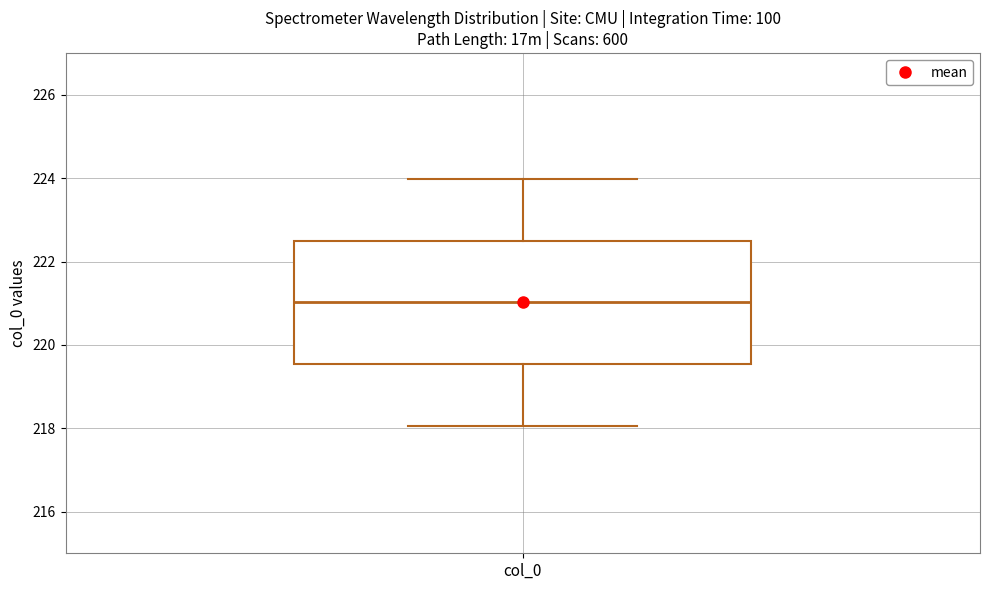

Transcribe this box plot: give where the median line is, the range the box spans, and where the two whiskers end, as read against the y-axis. The values are not printed on the chart, so give them approximately, as read against the axis.

median 221.0, box 219.6 to 222.6, whiskers 218.0 to 224.0